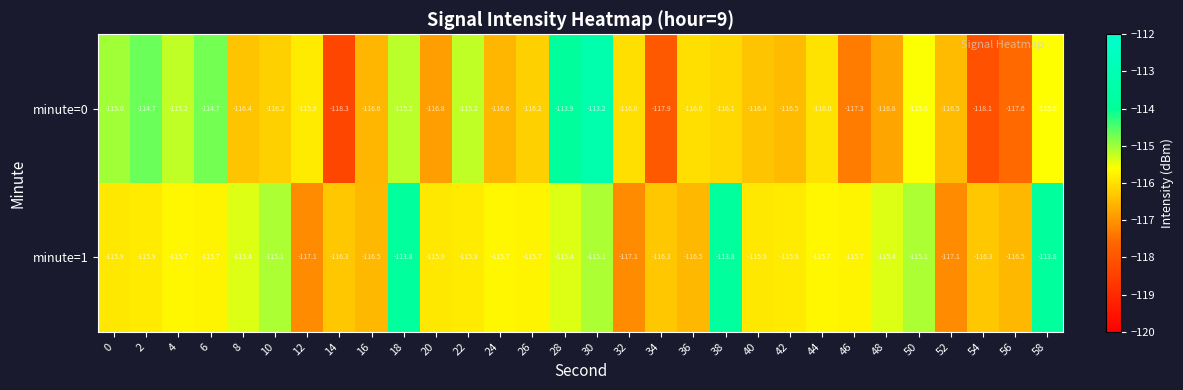

The value of minute=1 at 54 is -55.7. True or false?

False